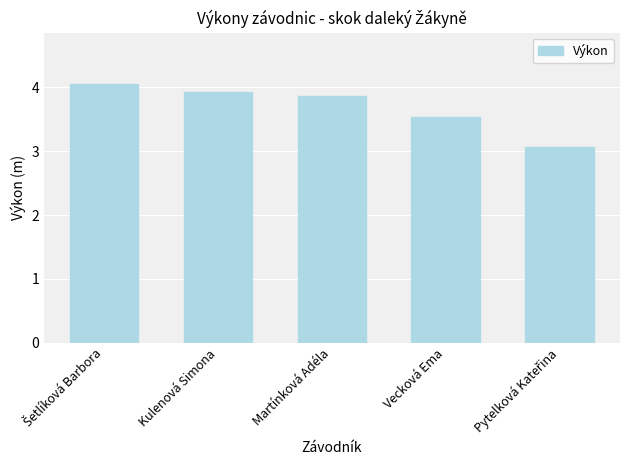

Is it true that the value at Martínková Adéla is 2.5?

False